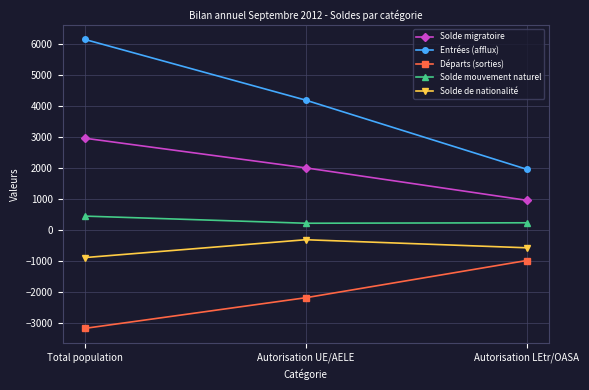

Is it true that Départs (sorties) equals -991 at Autorisation LEtr/OASA?

True